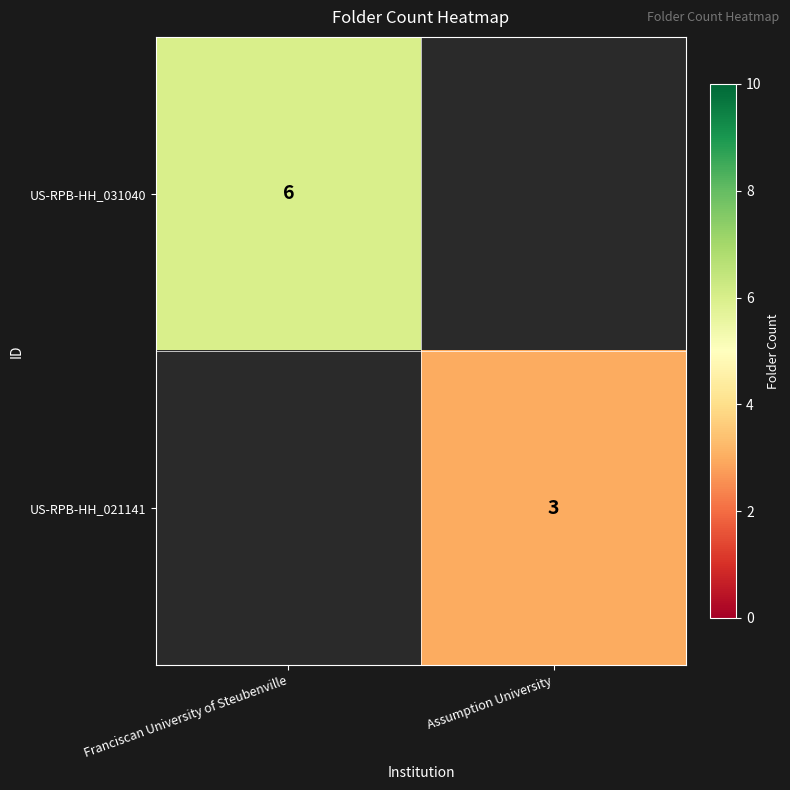

The value of US-RPB-HH_031040 at Franciscan University of Steubenville is 2.6. True or false?

False